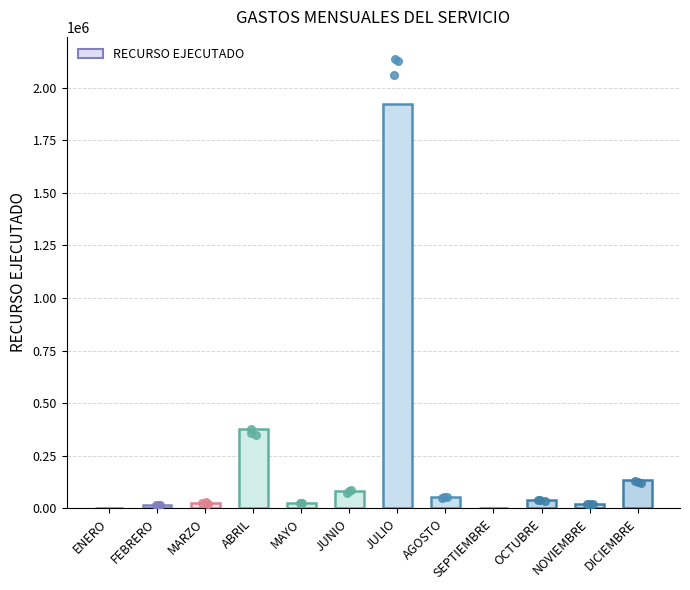

What is the ratio of the value at AGOSTO to the value at FEBRERO?

3.4